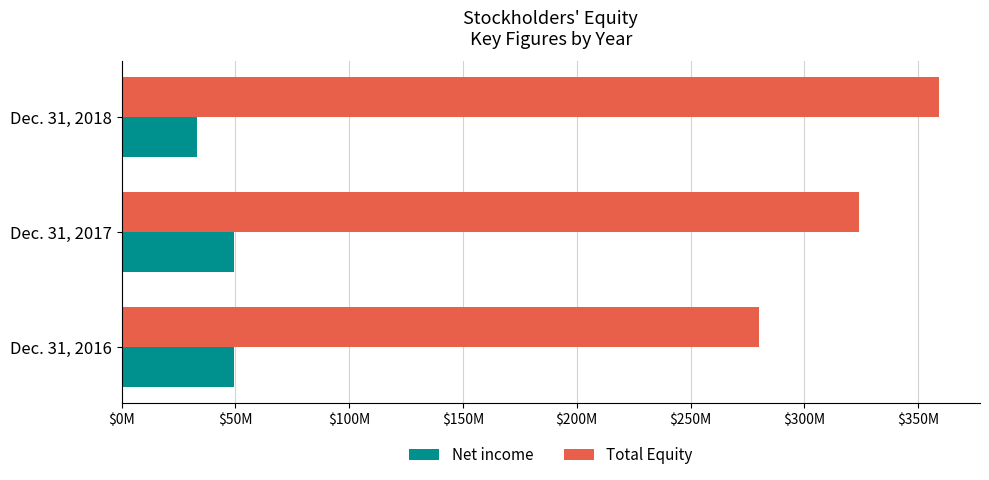

What is the average value of the Total Equity series?

321106000